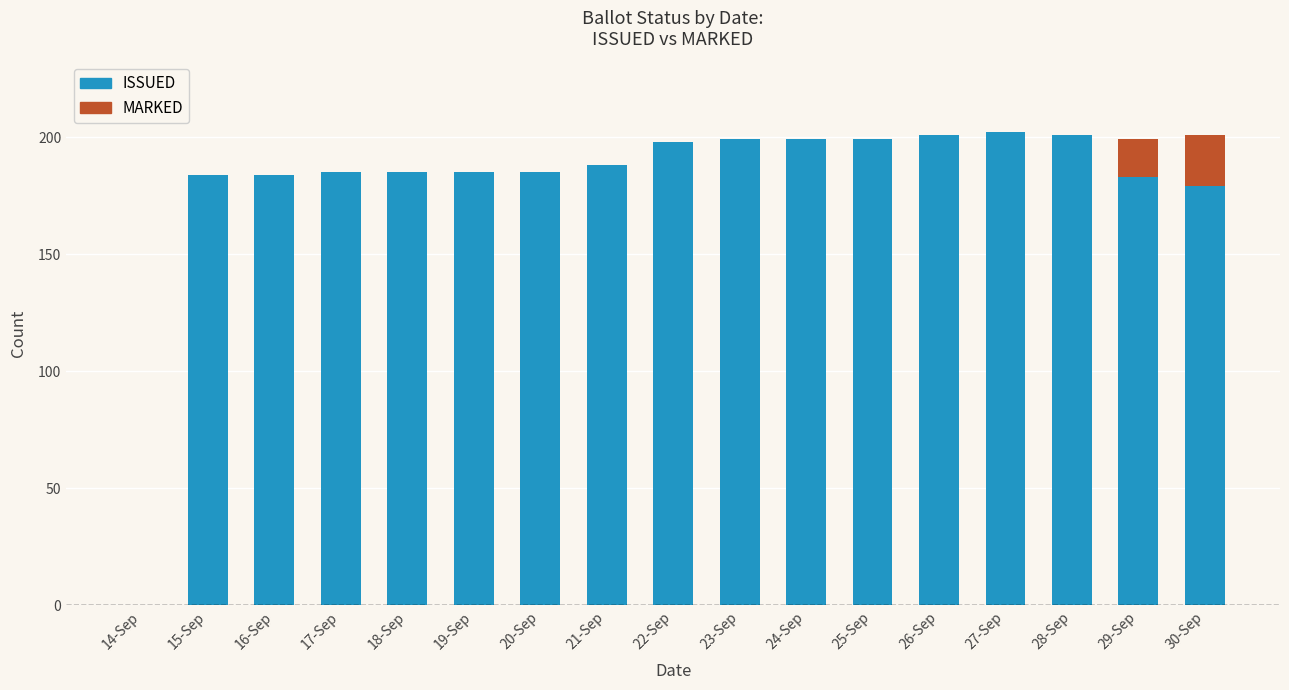

What is the average value of the ISSUED series?

180